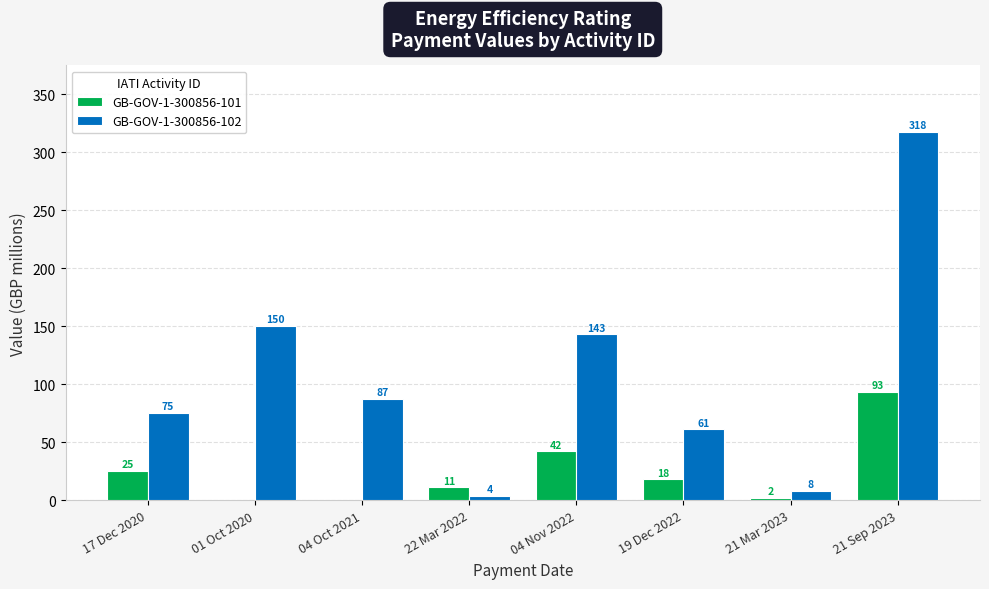

Between 17 Dec 2020 and 21 Sep 2023, which series saw the biggest shift?

GB-GOV-1-300856-102